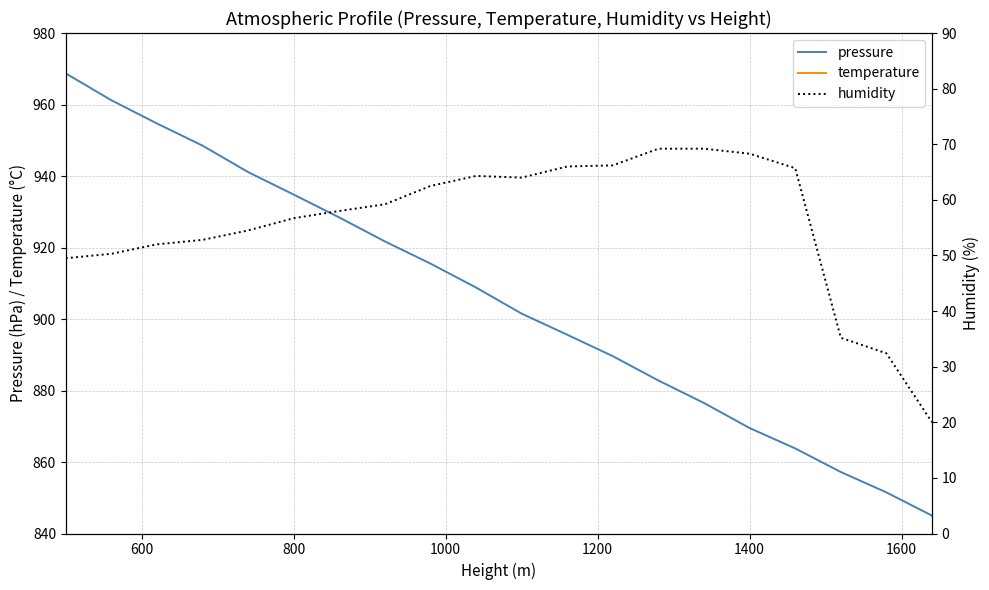

True or false: pressure and humidity cross at least once.

False